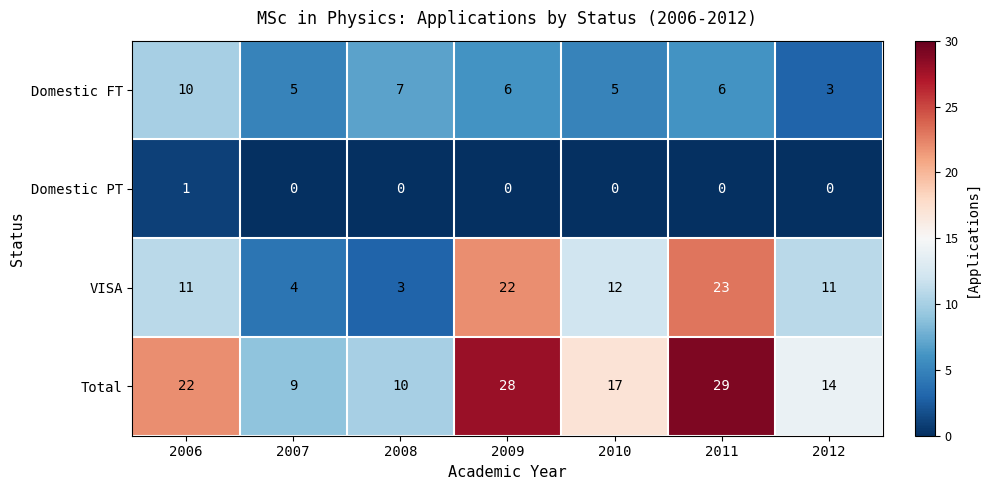

What is the maximum value shown in the chart?

29